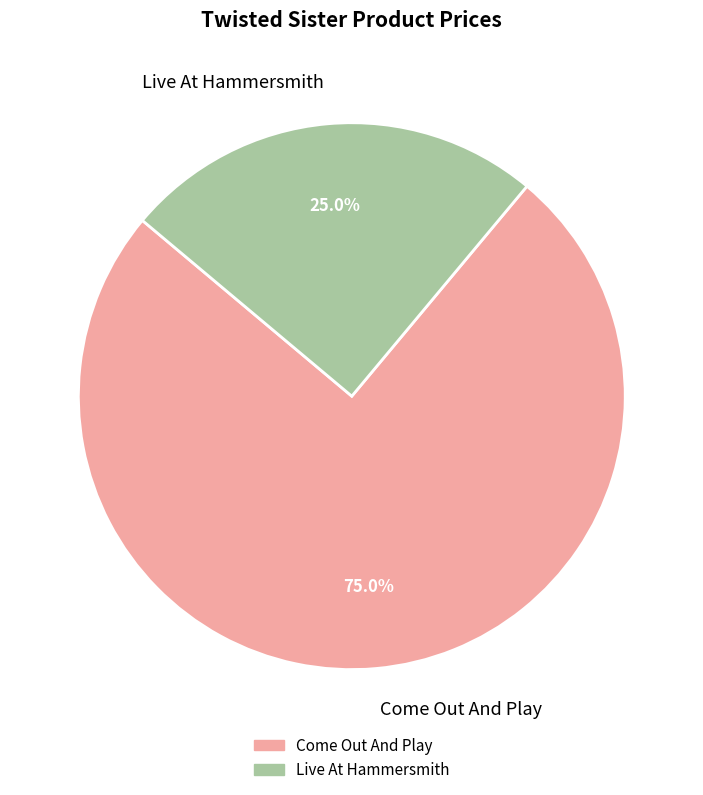

To the nearest percent, what is the combined percentage of Live At Hammersmith and Come Out And Play?

100%